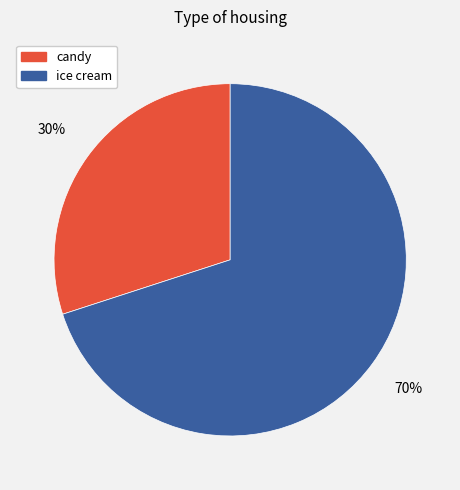

Do candy and ice cream together represent more than half of the pie?

Yes